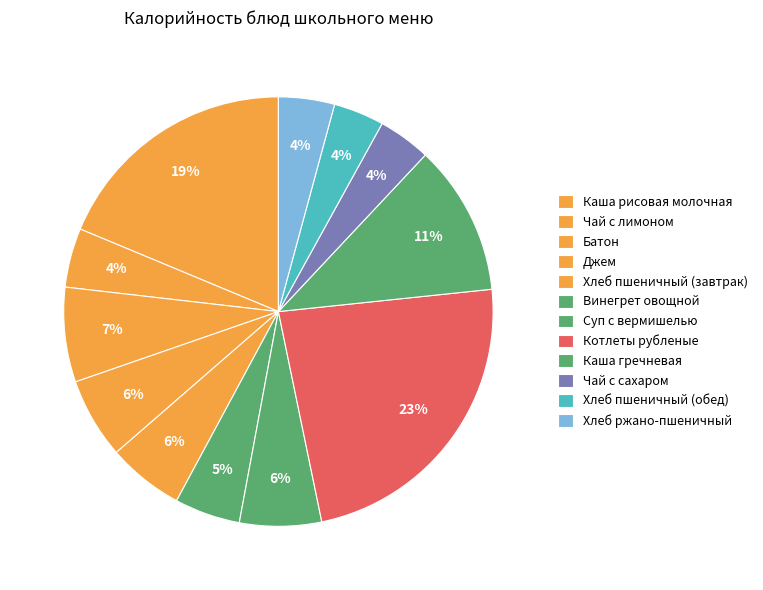

How many segments does this pie chart have?

12